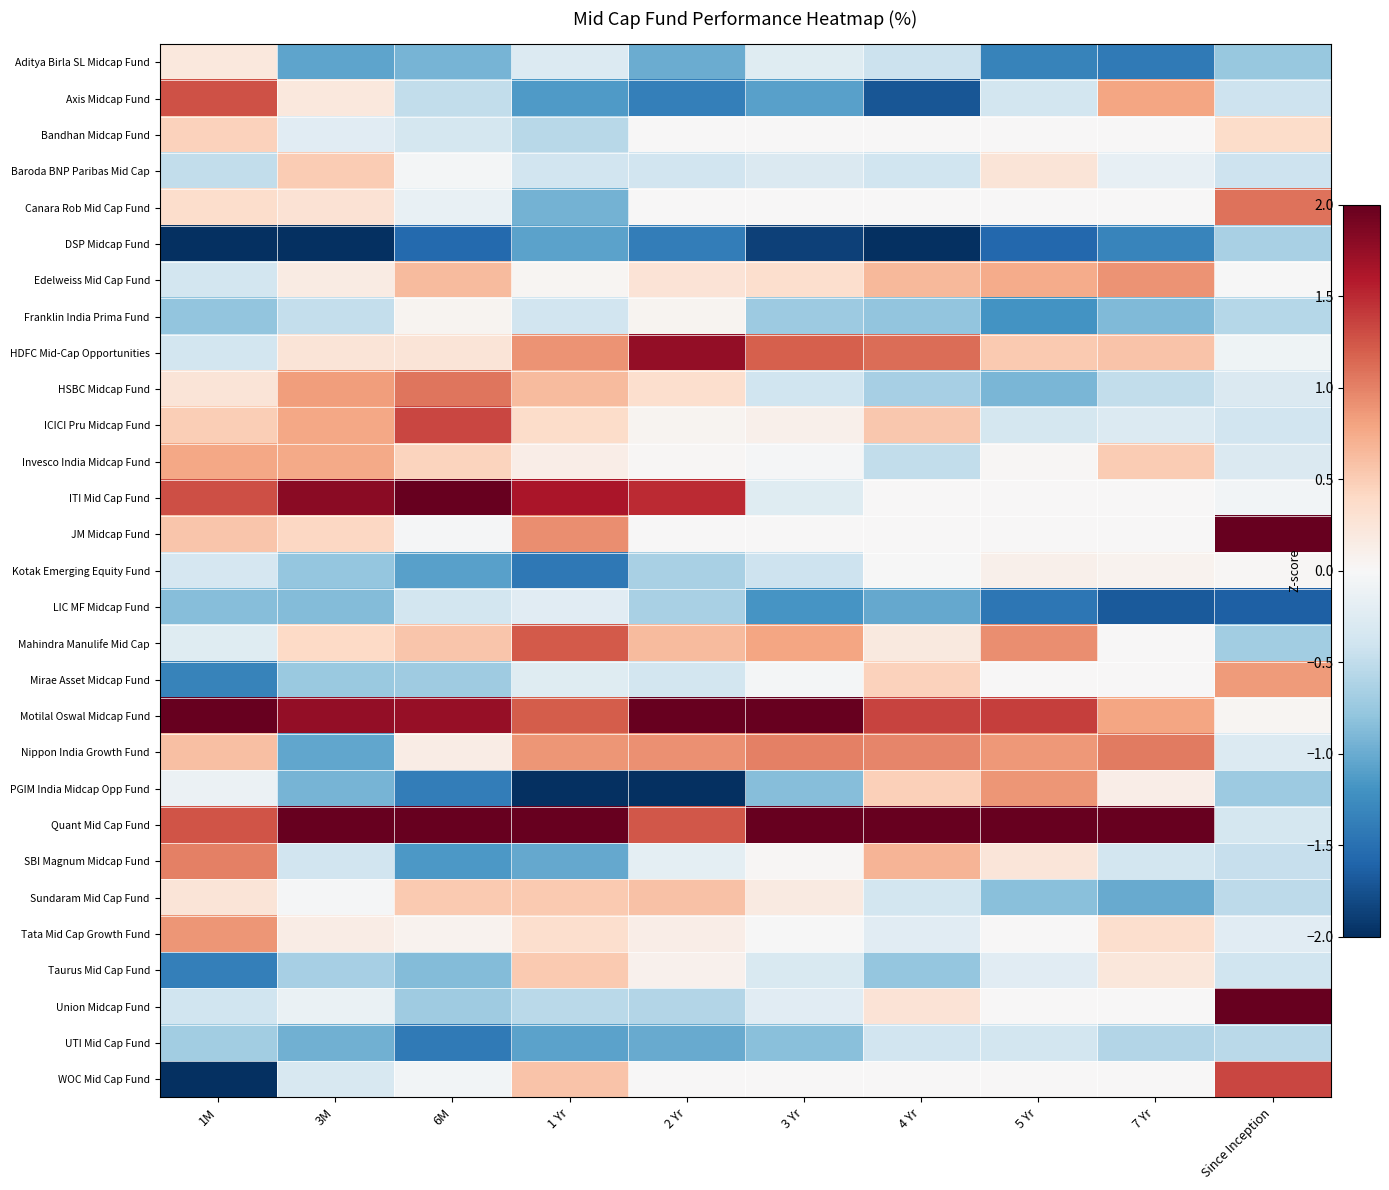

Reading right to left, transcribe all the data shown in this chart.

Aditya Birla SL Midcap Fund: Since Inception=-0.8	7 Yr=-1.4	5 Yr=-1.3	4 Yr=-0.4	3 Yr=-0.2	2 Yr=-1.0	1 Yr=-0.3	6M=-0.9	3M=-1.0	1M=0.2
Axis Midcap Fund: Since Inception=-0.4	7 Yr=0.8	5 Yr=-0.4	4 Yr=-1.7	3 Yr=-1.1	2 Yr=-1.4	1 Yr=-1.1	6M=-0.5	3M=0.2	1M=1.3
Bandhan Midcap Fund: Since Inception=0.4	7 Yr=0.0	5 Yr=0.0	4 Yr=0.0	3 Yr=0.0	2 Yr=0.0	1 Yr=-0.5	6M=-0.4	3M=-0.2	1M=0.5
Baroda BNP Paribas Mid Cap: Since Inception=-0.4	7 Yr=-0.2	5 Yr=0.3	4 Yr=-0.4	3 Yr=-0.3	2 Yr=-0.4	1 Yr=-0.4	6M=-0.0	3M=0.5	1M=-0.5
Canara Rob Mid Cap Fund: Since Inception=1.1	7 Yr=0.0	5 Yr=0.0	4 Yr=0.0	3 Yr=0.0	2 Yr=0.0	1 Yr=-1.0	6M=-0.1	3M=0.3	1M=0.4
DSP Midcap Fund: Since Inception=-0.6	7 Yr=-1.3	5 Yr=-1.6	4 Yr=-2.1	3 Yr=-1.9	2 Yr=-1.4	1 Yr=-1.1	6M=-1.6	3M=-2.4	1M=-2.2
Edelweiss Mid Cap Fund: Since Inception=-0.0	7 Yr=0.9	5 Yr=0.7	4 Yr=0.6	3 Yr=0.3	2 Yr=0.3	1 Yr=0.0	6M=0.6	3M=0.2	1M=-0.4
Franklin India Prima Fund: Since Inception=-0.6	7 Yr=-0.9	5 Yr=-1.2	4 Yr=-0.8	3 Yr=-0.7	2 Yr=0.0	1 Yr=-0.4	6M=0.1	3M=-0.5	1M=-0.8
HDFC Mid-Cap Opportunities: Since Inception=-0.1	7 Yr=0.6	5 Yr=0.5	4 Yr=1.1	3 Yr=1.2	2 Yr=1.8	1 Yr=0.9	6M=0.3	3M=0.3	1M=-0.4
HSBC Midcap Fund: Since Inception=-0.3	7 Yr=-0.5	5 Yr=-0.9	4 Yr=-0.7	3 Yr=-0.4	2 Yr=0.3	1 Yr=0.6	6M=1.1	3M=0.8	1M=0.3
ICICI Pru Midcap Fund: Since Inception=-0.4	7 Yr=-0.3	5 Yr=-0.4	4 Yr=0.5	3 Yr=0.1	2 Yr=0.1	1 Yr=0.4	6M=1.3	3M=0.8	1M=0.5
Invesco India Midcap Fund: Since Inception=-0.3	7 Yr=0.5	5 Yr=0.0	4 Yr=-0.5	3 Yr=-0.0	2 Yr=0.0	1 Yr=0.1	6M=0.4	3M=0.8	1M=0.8
ITI Mid Cap Fund: Since Inception=-0.0	7 Yr=0.0	5 Yr=0.0	4 Yr=0.0	3 Yr=-0.2	2 Yr=1.5	1 Yr=1.6	6M=2.3	3M=1.8	1M=1.3
JM Midcap Fund: Since Inception=2.9	7 Yr=0.0	5 Yr=0.0	4 Yr=0.0	3 Yr=0.0	2 Yr=0.0	1 Yr=0.9	6M=-0.0	3M=0.4	1M=0.6
Kotak Emerging Equity Fund: Since Inception=0.0	7 Yr=0.1	5 Yr=0.1	4 Yr=-0.0	3 Yr=-0.4	2 Yr=-0.6	1 Yr=-1.4	6M=-1.1	3M=-0.8	1M=-0.3
LIC MF Midcap Fund: Since Inception=-1.6	7 Yr=-1.7	5 Yr=-1.4	4 Yr=-1.0	3 Yr=-1.2	2 Yr=-0.7	1 Yr=-0.2	6M=-0.4	3M=-0.9	1M=-0.9
Mahindra Manulife Mid Cap: Since Inception=-0.7	7 Yr=0.0	5 Yr=0.9	4 Yr=0.2	3 Yr=0.8	2 Yr=0.6	1 Yr=1.2	6M=0.6	3M=0.4	1M=-0.2
Mirae Asset Midcap Fund: Since Inception=0.9	7 Yr=0.0	5 Yr=0.0	4 Yr=0.5	3 Yr=-0.0	2 Yr=-0.4	1 Yr=-0.2	6M=-0.7	3M=-0.7	1M=-1.3
Motilal Oswal Midcap Fund: Since Inception=0.0	7 Yr=0.8	5 Yr=1.4	4 Yr=1.3	3 Yr=2.5	2 Yr=2.1	1 Yr=1.2	6M=1.7	3M=1.8	1M=2.1
Nippon India Growth Fund: Since Inception=-0.3	7 Yr=1.0	5 Yr=0.9	4 Yr=1.0	3 Yr=1.0	2 Yr=0.9	1 Yr=0.9	6M=0.2	3M=-1.0	1M=0.6
PGIM India Midcap Opp Fund: Since Inception=-0.7	7 Yr=0.1	5 Yr=0.9	4 Yr=0.5	3 Yr=-0.8	2 Yr=-2.1	1 Yr=-2.6	6M=-1.4	3M=-0.9	1M=-0.1
Quant Mid Cap Fund: Since Inception=-0.3	7 Yr=2.8	5 Yr=2.6	4 Yr=2.7	3 Yr=2.6	2 Yr=1.2	1 Yr=2.0	6M=2.1	3M=2.7	1M=1.3
SBI Magnum Midcap Fund: Since Inception=-0.5	7 Yr=-0.4	5 Yr=0.2	4 Yr=0.7	3 Yr=0.0	2 Yr=-0.2	1 Yr=-1.0	6M=-1.1	3M=-0.4	1M=1.0
Sundaram Mid Cap Fund: Since Inception=-0.5	7 Yr=-1.0	5 Yr=-0.8	4 Yr=-0.4	3 Yr=0.2	2 Yr=0.6	1 Yr=0.5	6M=0.5	3M=-0.0	1M=0.3
Tata Mid Cap Growth Fund: Since Inception=-0.2	7 Yr=0.3	5 Yr=0.0	4 Yr=-0.2	3 Yr=-0.0	2 Yr=0.1	1 Yr=0.3	6M=0.1	3M=0.1	1M=0.9
Taurus Mid Cap Fund: Since Inception=-0.4	7 Yr=0.2	5 Yr=-0.2	4 Yr=-0.8	3 Yr=-0.3	2 Yr=0.1	1 Yr=0.5	6M=-0.9	3M=-0.7	1M=-1.4
Union Midcap Fund: Since Inception=3.2	7 Yr=0.0	5 Yr=0.0	4 Yr=0.3	3 Yr=-0.2	2 Yr=-0.6	1 Yr=-0.5	6M=-0.7	3M=-0.1	1M=-0.4
UTI Mid Cap Fund: Since Inception=-0.5	7 Yr=-0.6	5 Yr=-0.4	4 Yr=-0.4	3 Yr=-0.8	2 Yr=-1.0	1 Yr=-1.1	6M=-1.4	3M=-1.0	1M=-0.7
WOC Mid Cap Fund: Since Inception=1.3	7 Yr=0.0	5 Yr=0.0	4 Yr=0.0	3 Yr=0.0	2 Yr=0.0	1 Yr=0.6	6M=-0.1	3M=-0.3	1M=-2.2